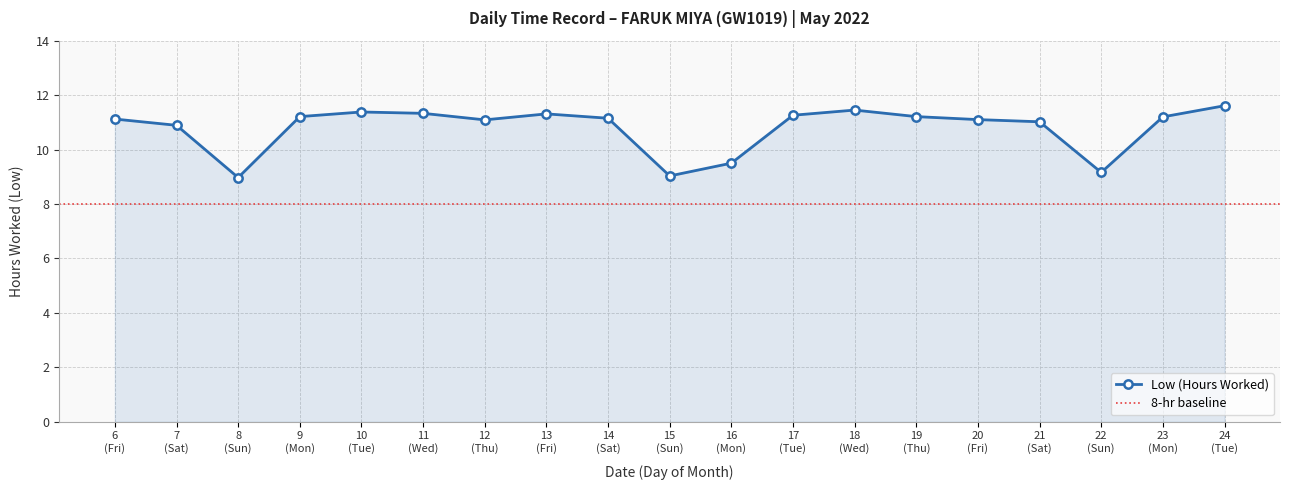

Count the number of categories in the chart.

19